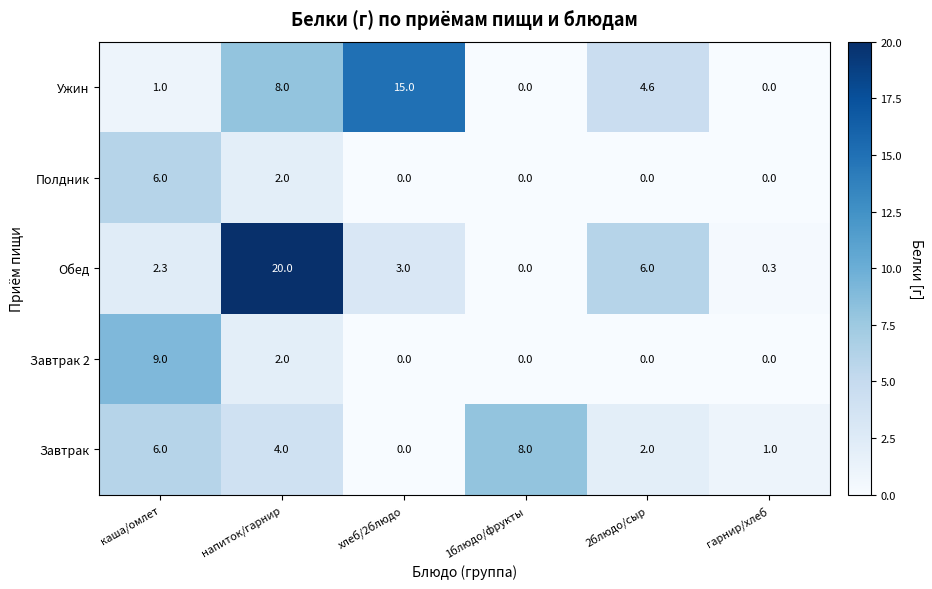

What is the greatest value displayed?

20.0